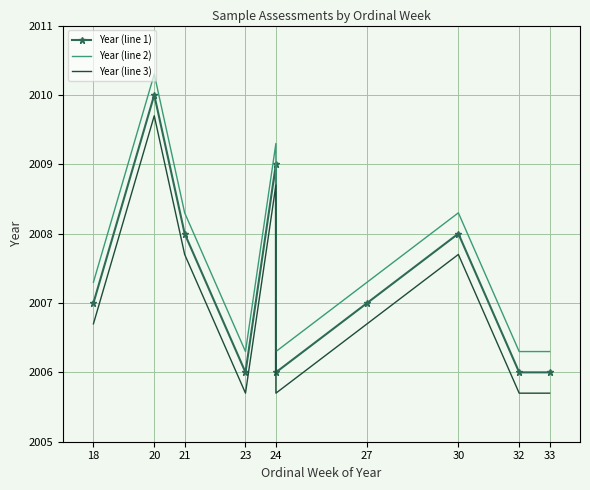

At which category is the sum across all series the highest?

20